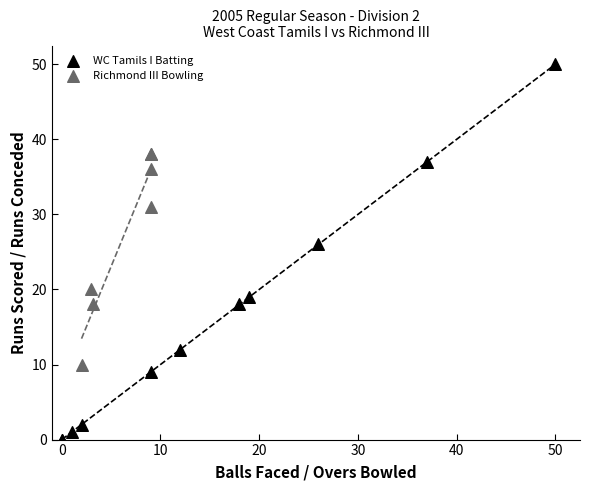

Which series reaches the minimum Y coordinate?

WC Tamils I Batting